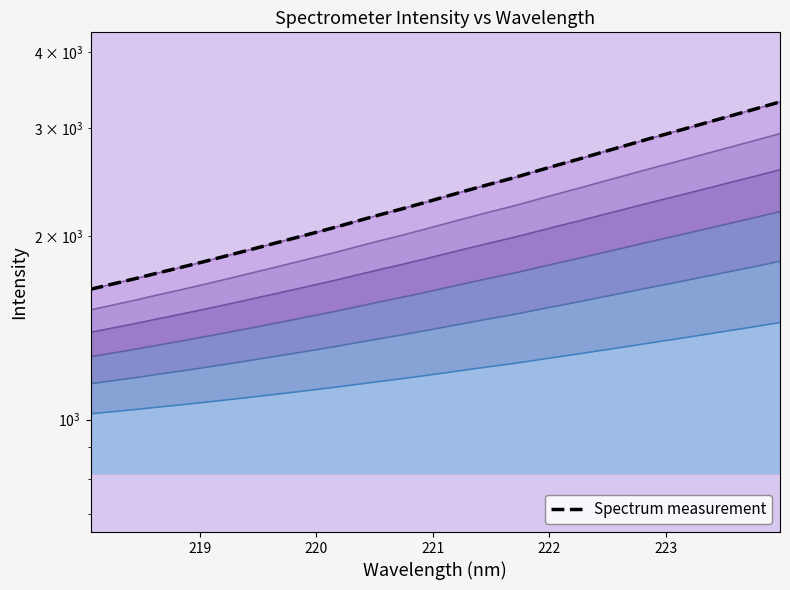

Reading left to right, transcribe all the data shown in this chart.

1635.2	1668.2	1701.7	1738.0	1773.7	1811.1	1850.8	1891.4	1933.5	1976.6	2021.0	2066.7	2116.2	2166.1	2215.2	2267.5	2322.6	2378.7	2434.5	2489.4	2551.1	2613.7	2676.1	2742.6	2809.1	2878.1	2945.9	3016.0	3088.8	3162.7	3237.9	3317.1